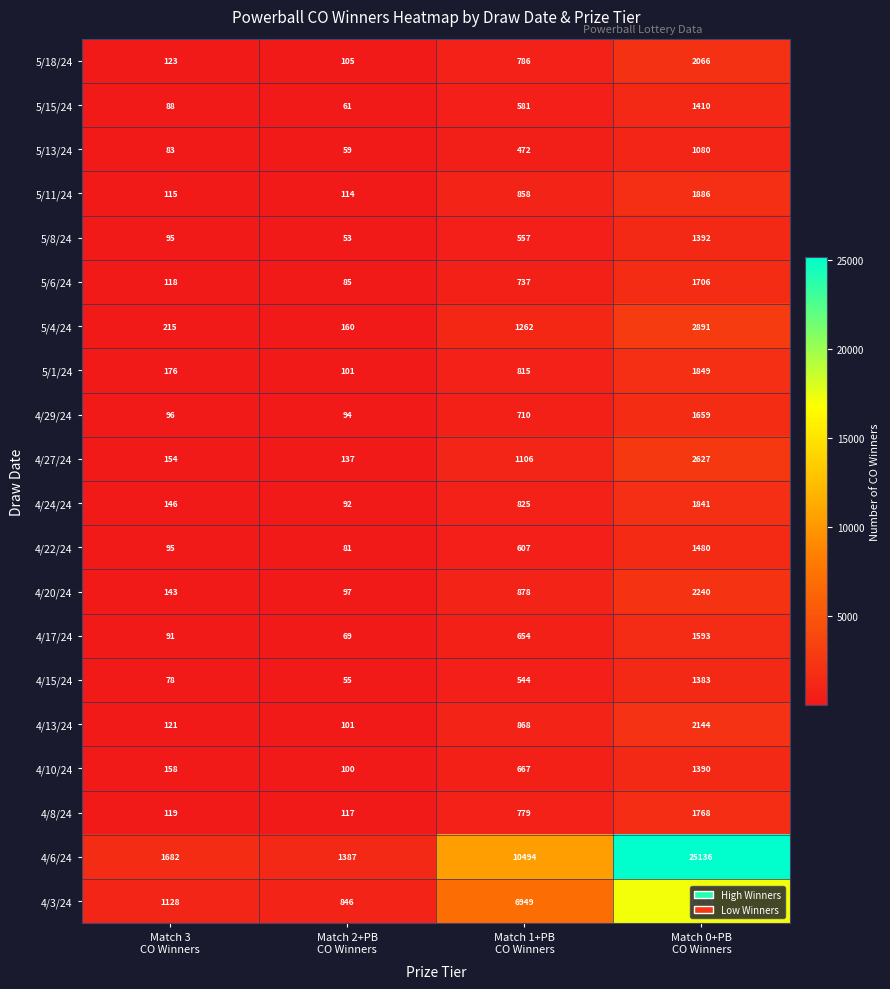

Which series has the largest total across all categories?

4/6/24